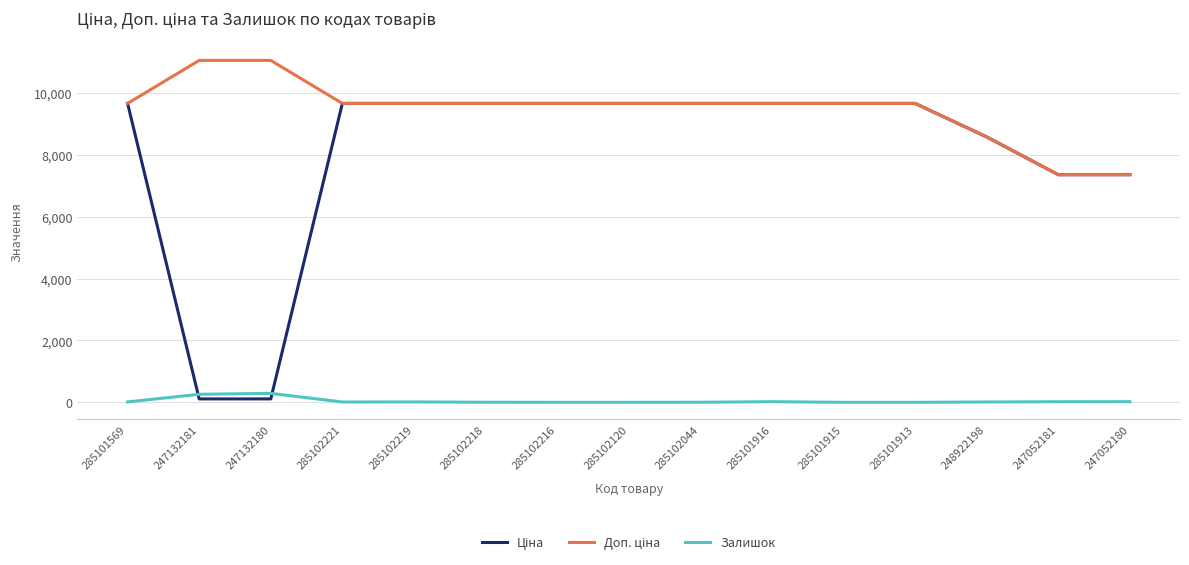

What is the greatest value displayed?

11055.0